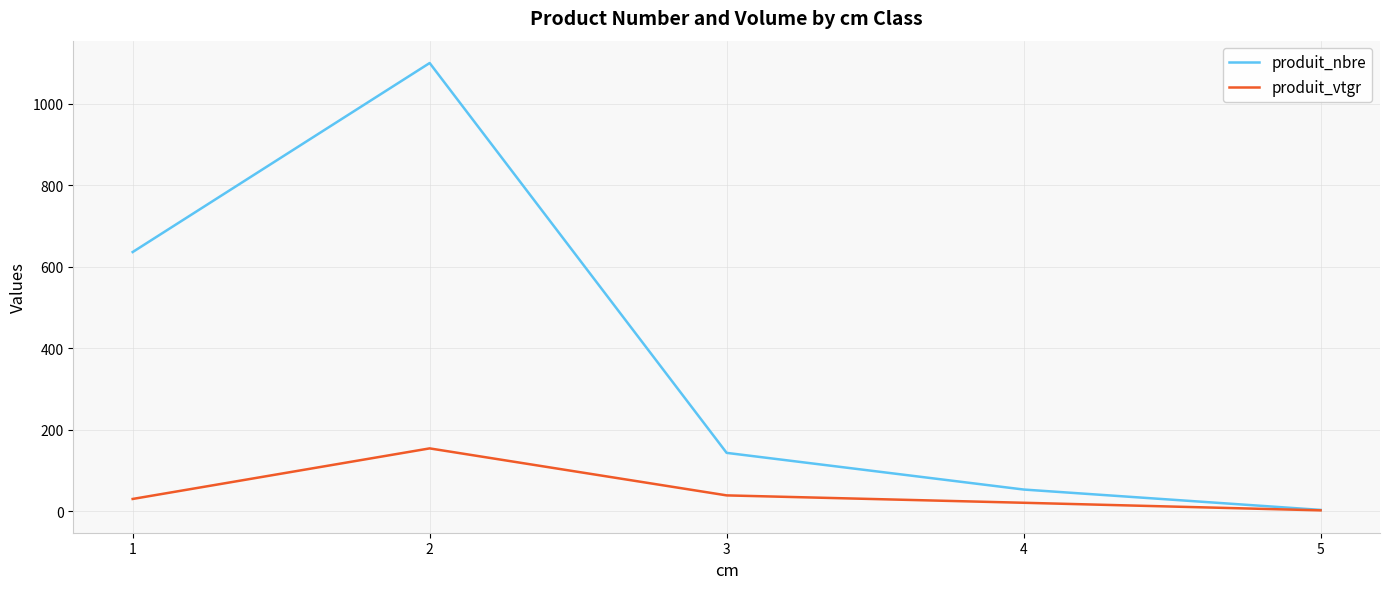

Reading left to right, transcribe all the data shown in this chart.

produit_nbre: 1=636.0	2=1100.0	3=143.0	4=53.0	5=3.0
produit_vtgr: 1=29.9	2=154.0	3=38.6	4=20.5	5=1.9